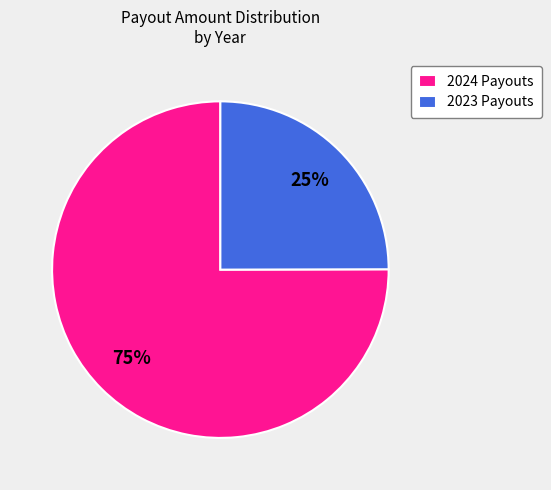

Is there any slice that represents more than half of the pie?

Yes